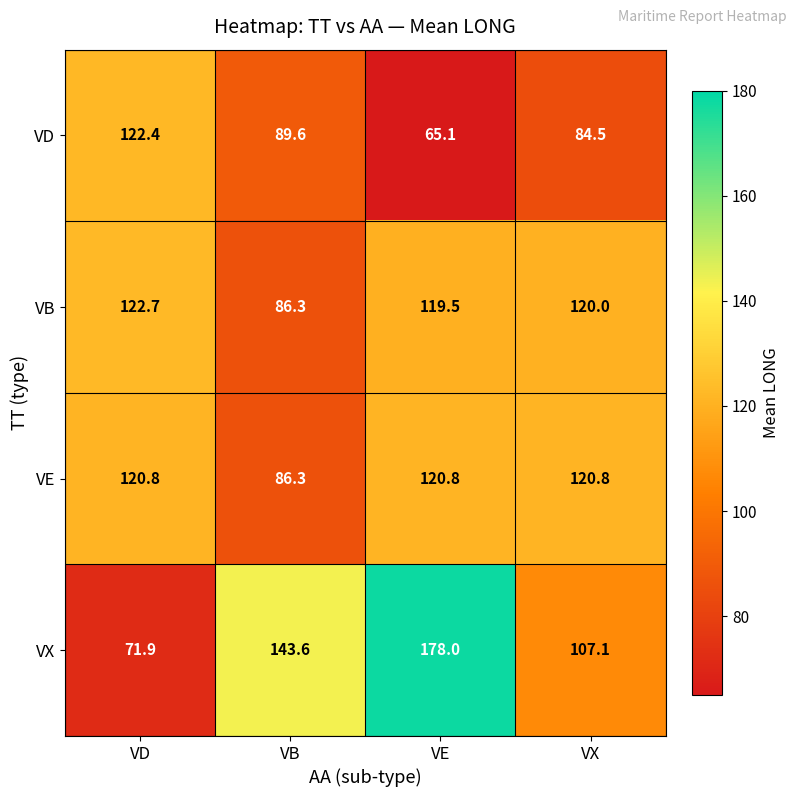

At which label does VX first exceed 143?

VB